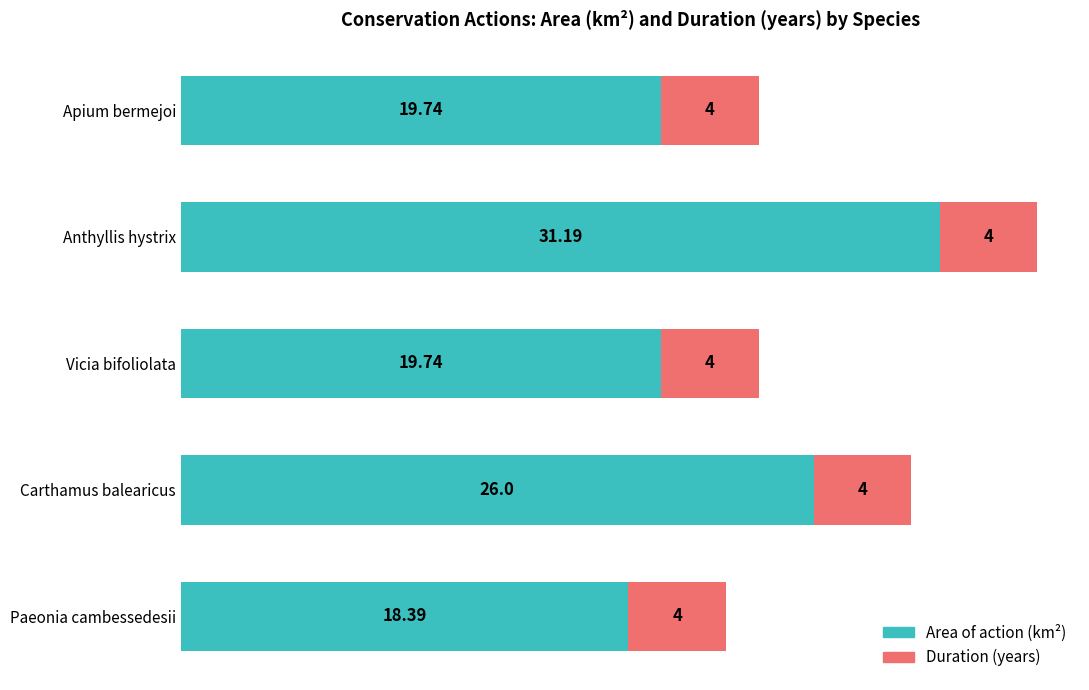

At which label does Area of action (km²) reach its minimum?

Paeonia cambessedesii